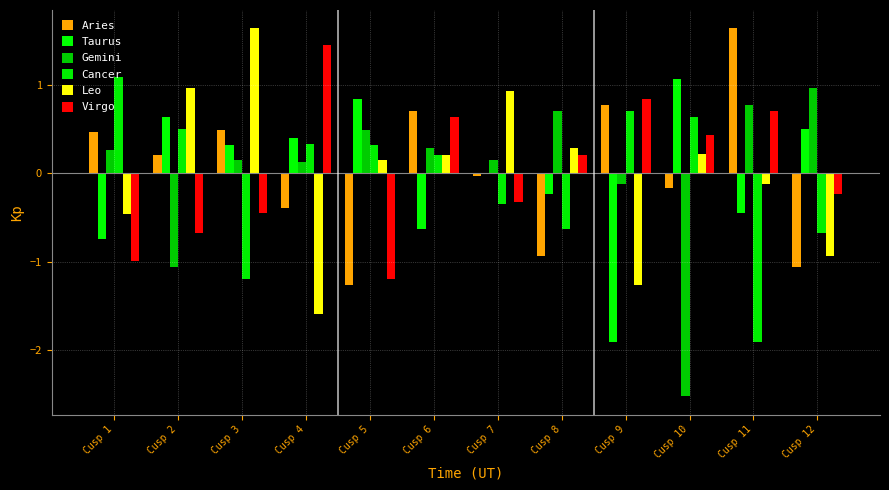

What is the maximum value for Leo?

1.6